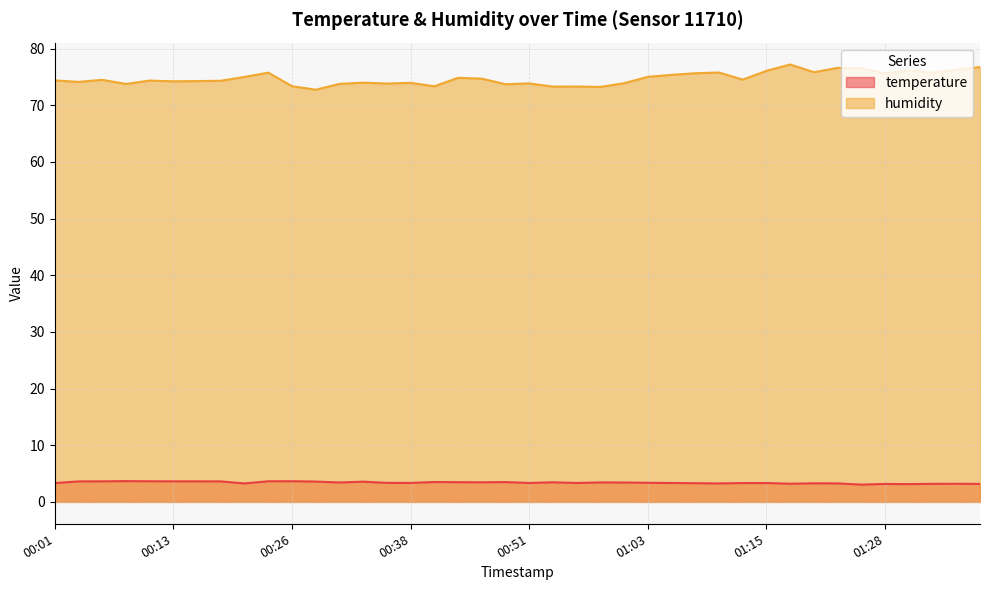

True or false: humidity and temperature intersect in this chart.

False